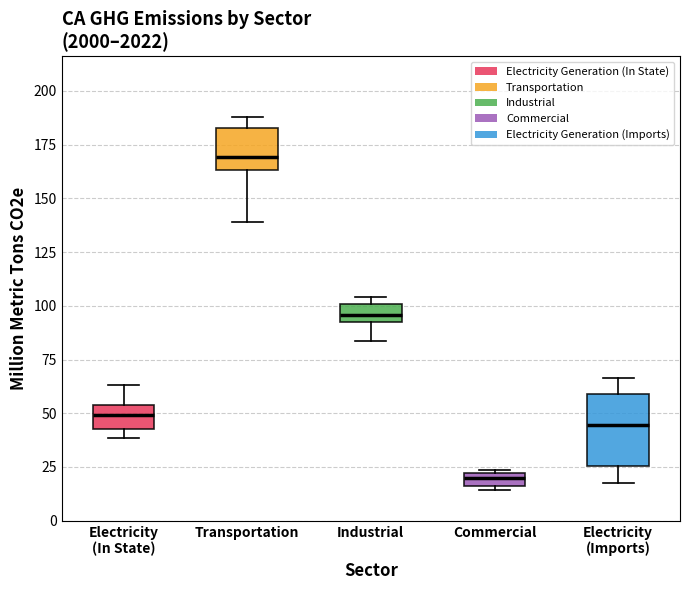

Which box's median line is the lowest?

Commercial